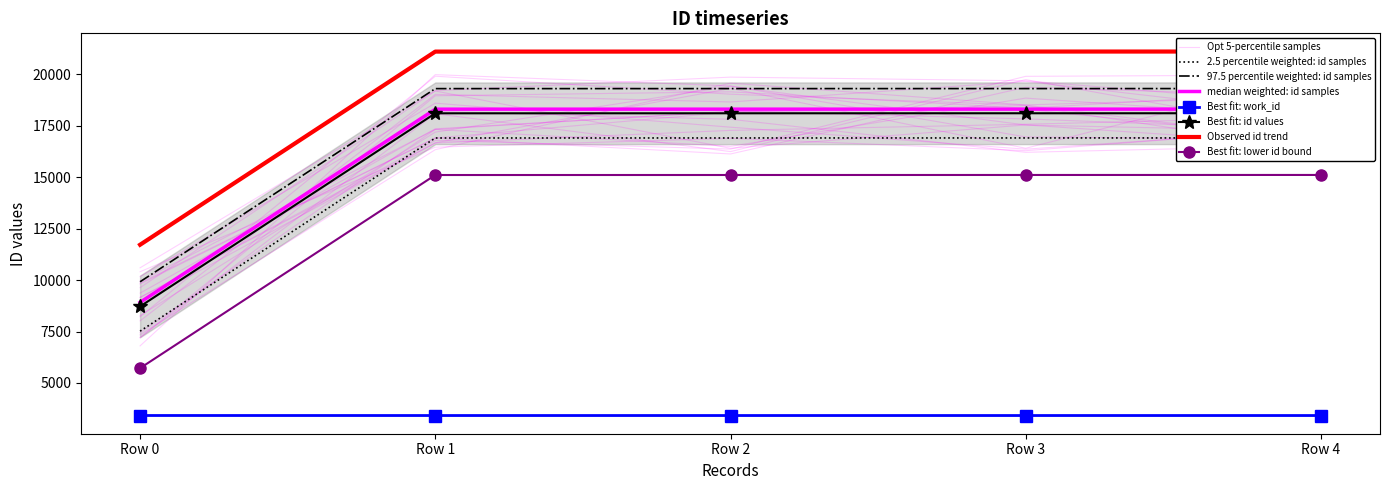

How many data points are above 16909?

2